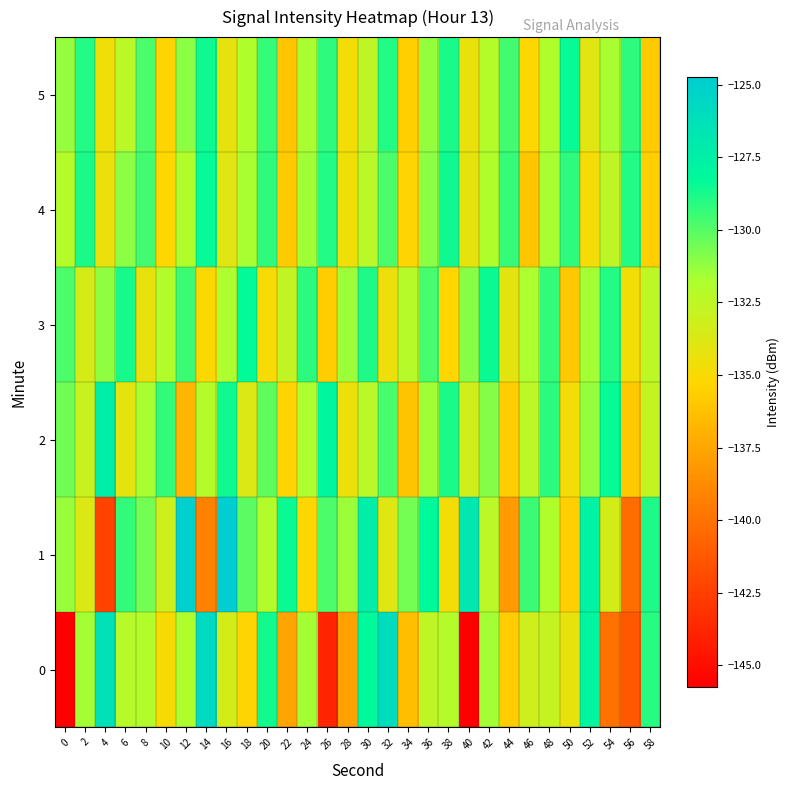

Rank the series at 2 from highest to lowest value.

4, 5, 0, 2, 3, 1